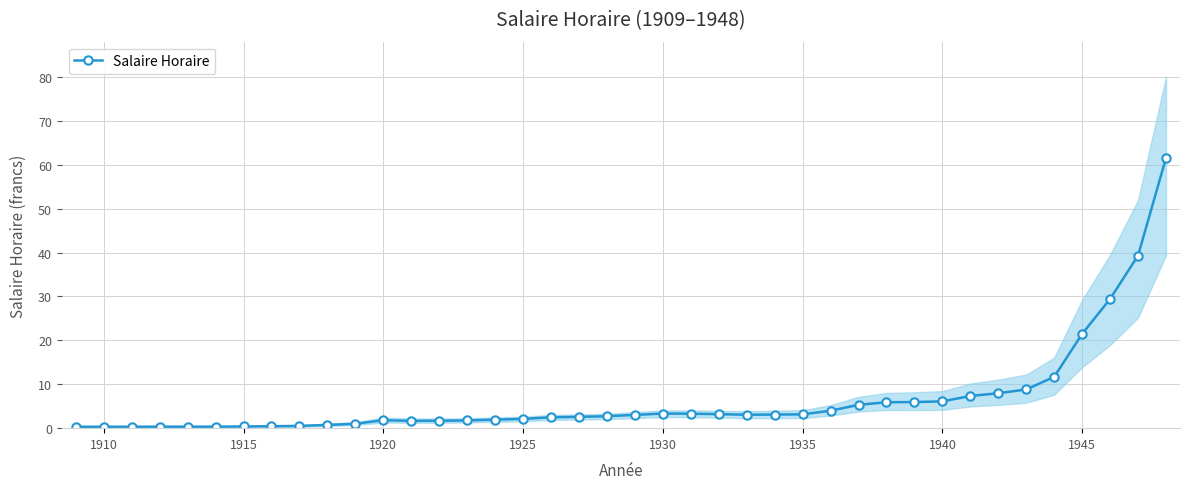

True or false: Salaire Horaire has more than 0 points higher than both neighbors.

True